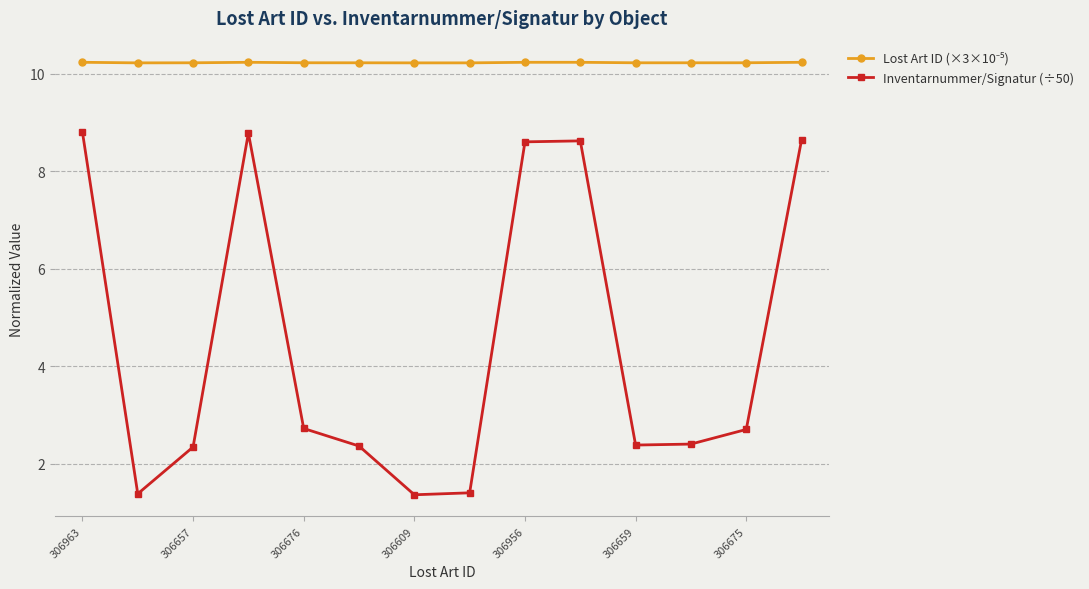

What is the difference between the maximum and second lowest values in the Inventarnummer/Signatur (÷50) series?

7.4